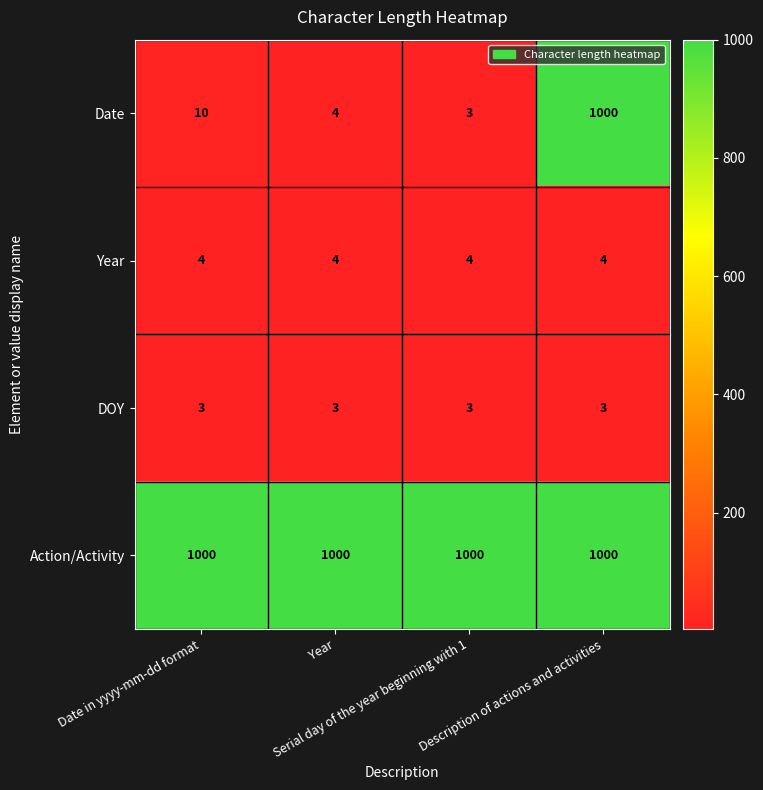

What is the maximum value for Date?

1000